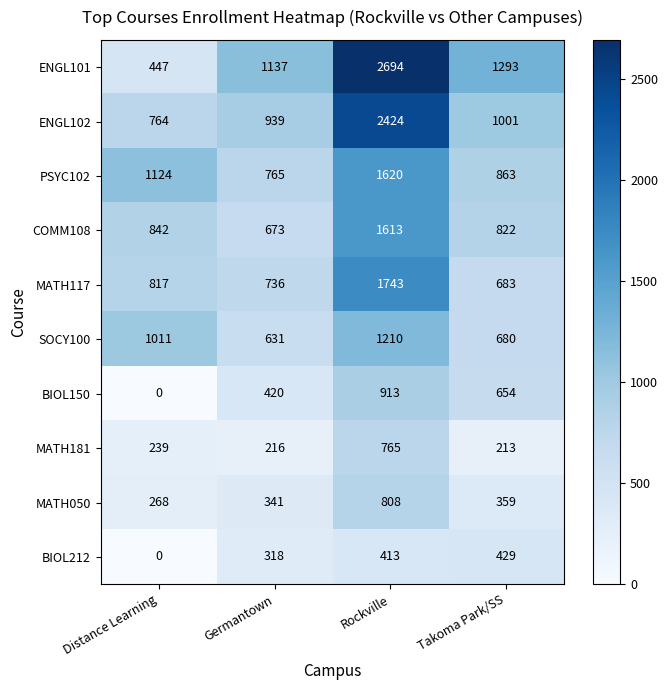

The value of SOCY100 at Germantown is 928. True or false?

False